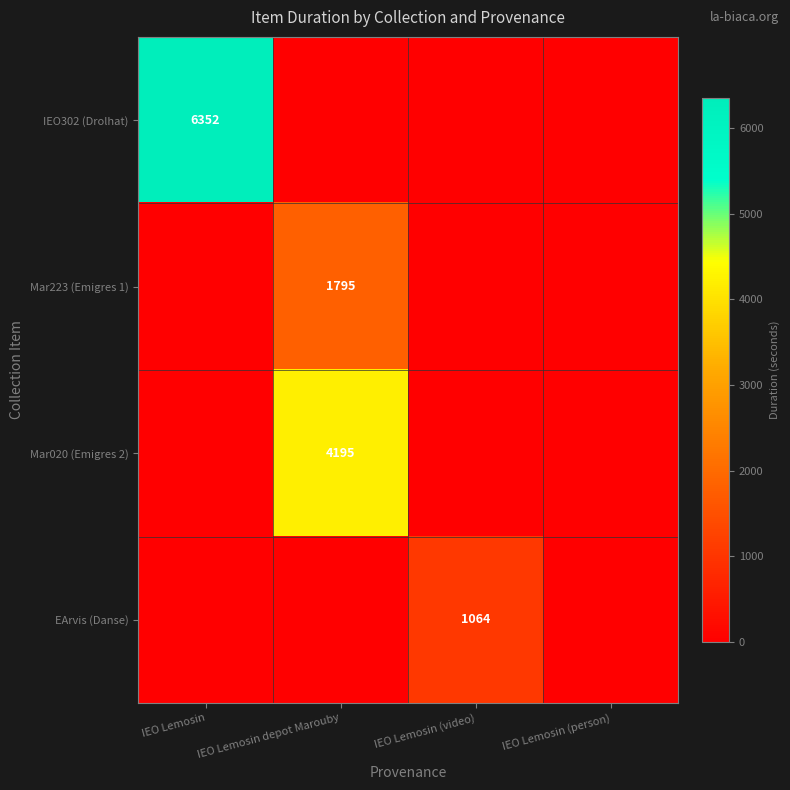

Count the Mar020 (Emigres 2) values in the range 0 to 4195.

4